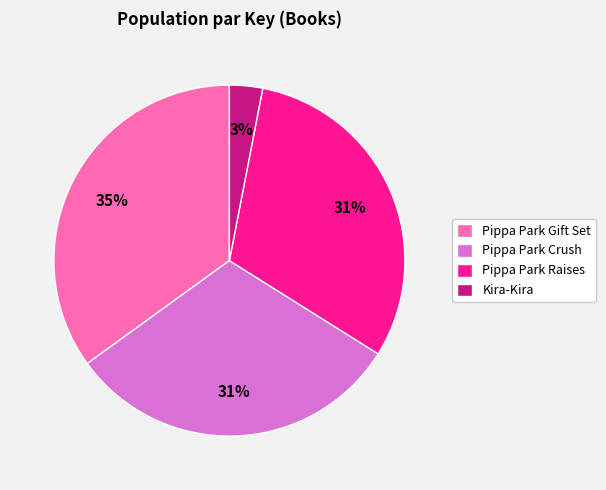

To the nearest percent, what is the combined percentage of Pippa Park Gift Set and Kira-Kira?

38%